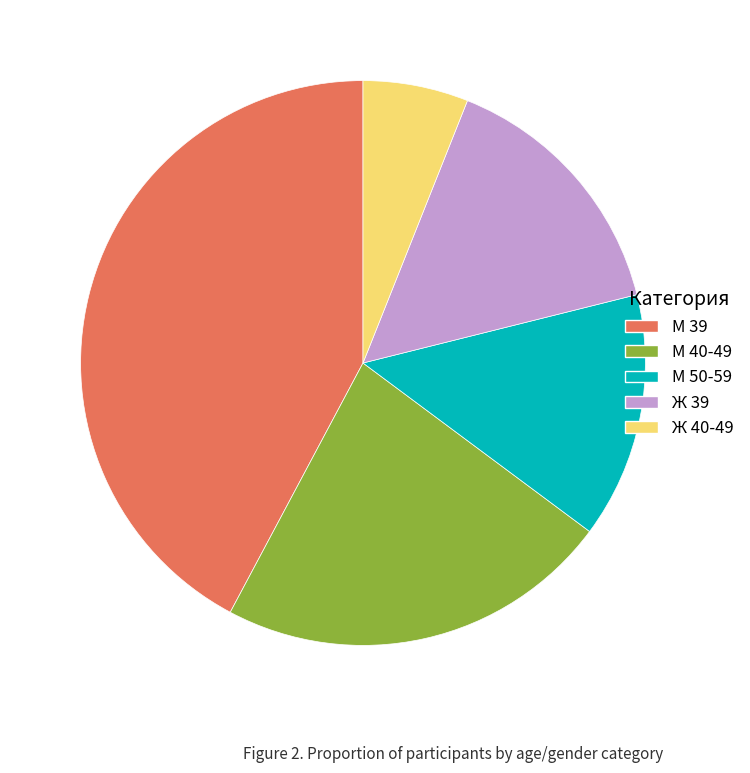

Which has a higher value, М 50-59 or М 40-49?

М 40-49